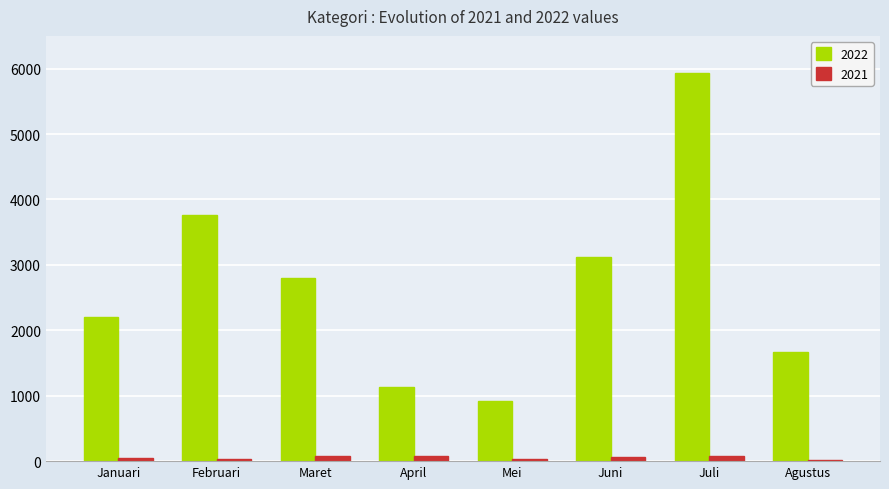

At which label does 2022 reach its peak?

Juli